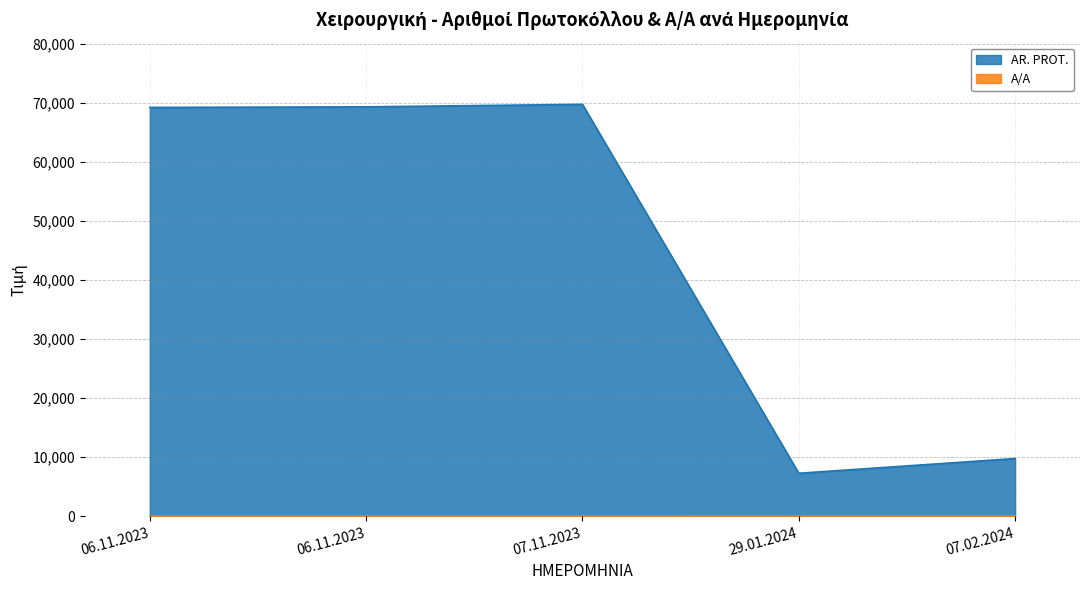

Which label corresponds to the smallest value in the chart?

06.11.2023